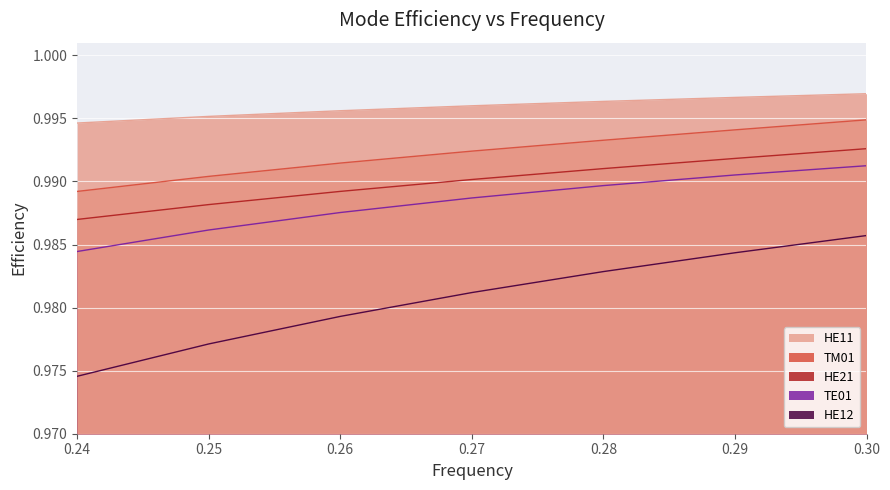

What are all the series names shown in the legend?

HE11, TM01, HE21, TE01, HE12